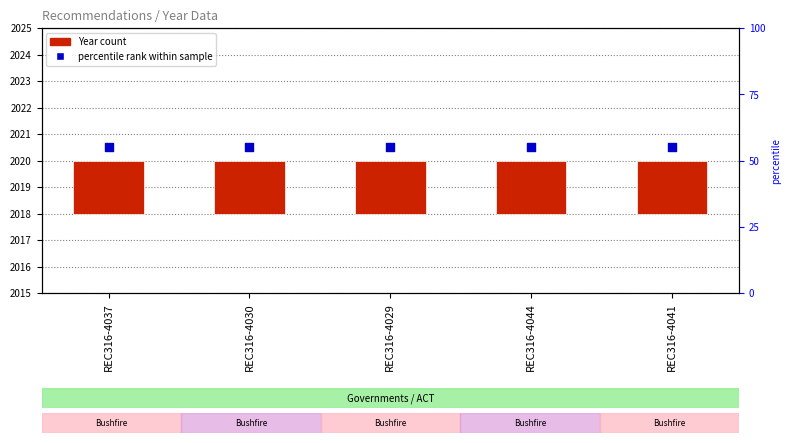

What is the total value across all series at REC316-4041?

2022.5